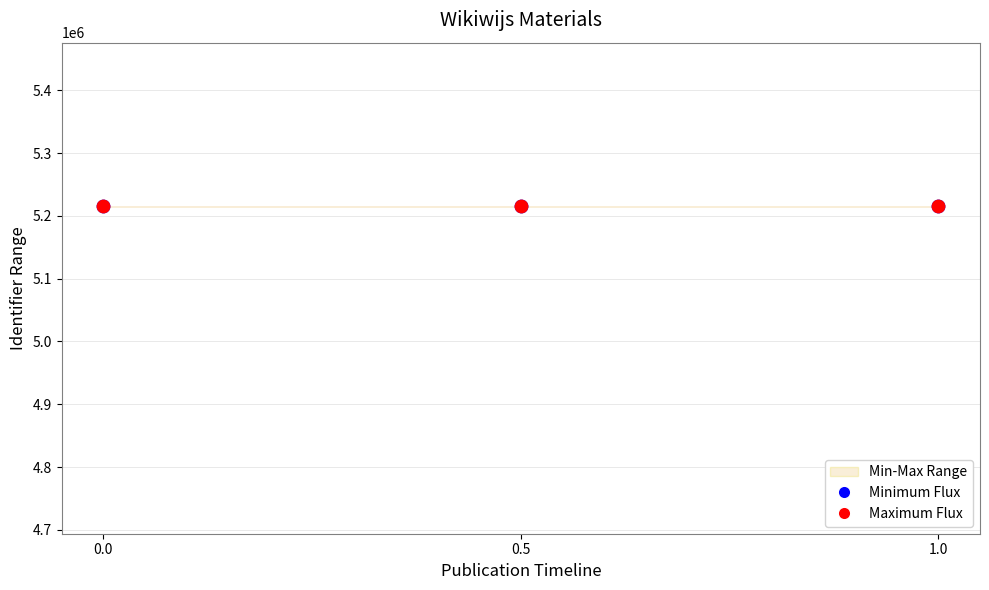

Which series contains the lowest Y value?

Minimum Flux